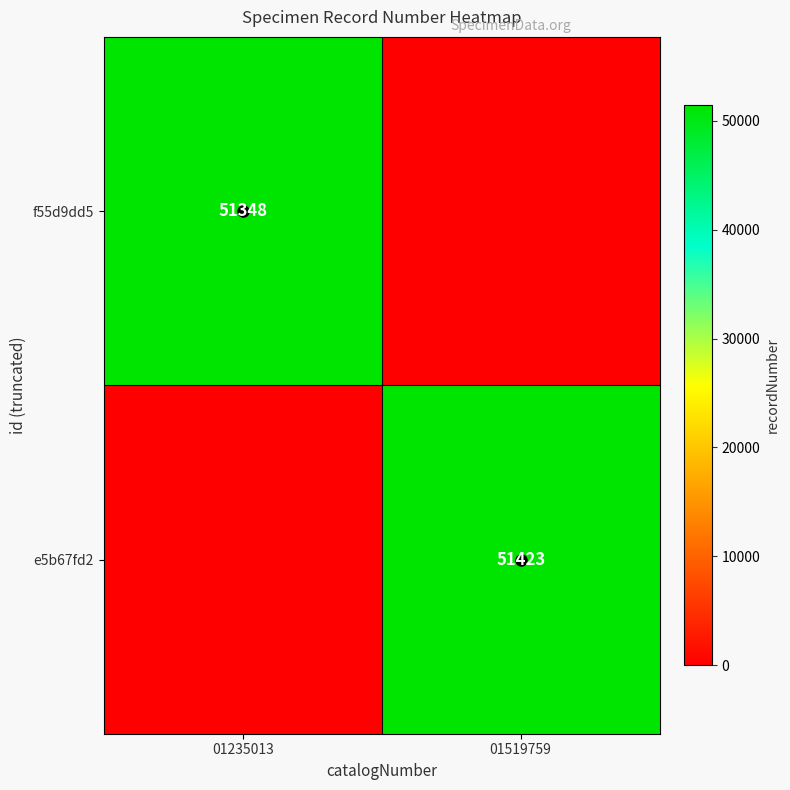

The e5b67fd2 series shows 16724 at 01235013. True or false?

False